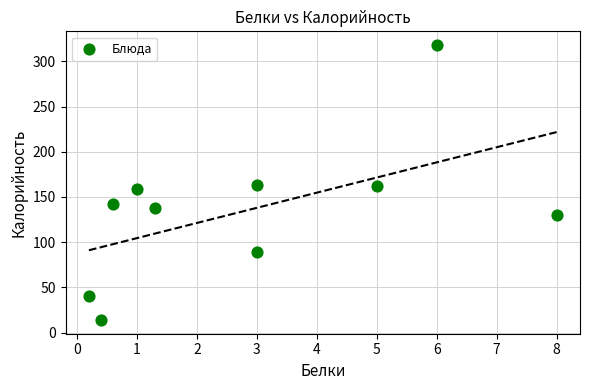

What is the average Y value?

136